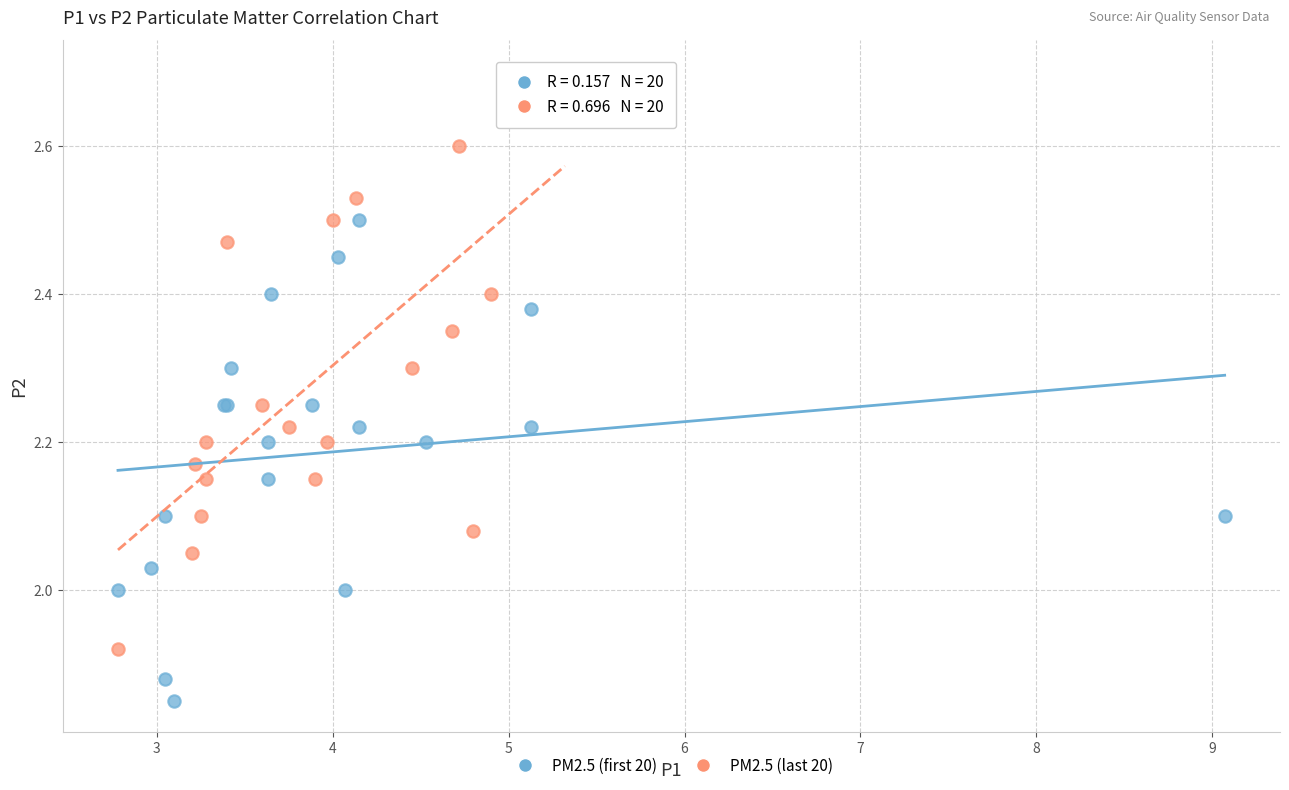

Which series has the largest Y range (max minus min)?

PM2.5 (last 20)